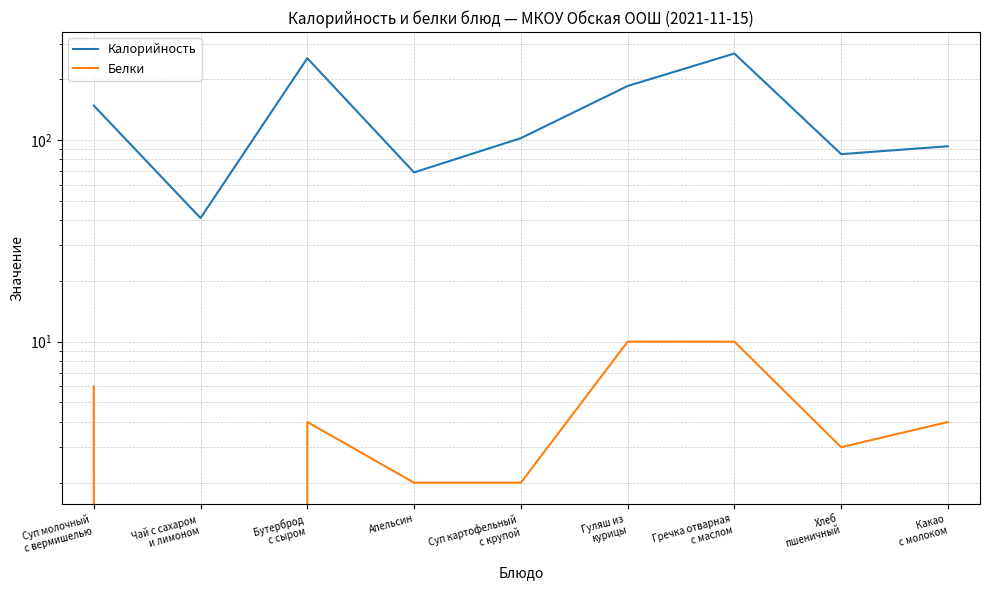

What is the label of the 6th point from the left?

Гуляш из
курицы